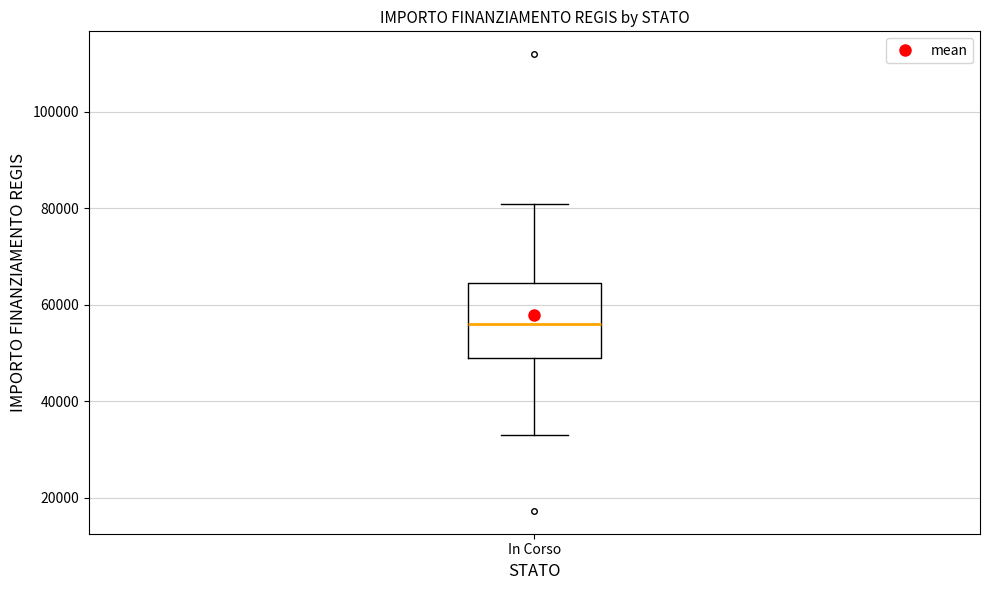

Where is the lower edge of the box for In Corso on the y-axis? The values are not printed on the chart, so give them approximately, as read against the axis.

50000